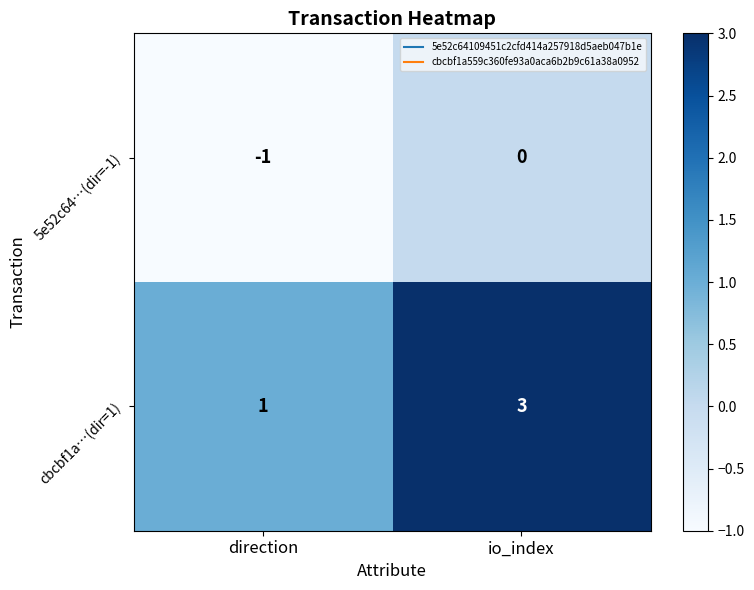

Reading right to left, extract all data points from this chart.

5e52c64…(dir=-1): io_index=0	direction=-1
cbcbf1a…(dir=1): io_index=3	direction=1